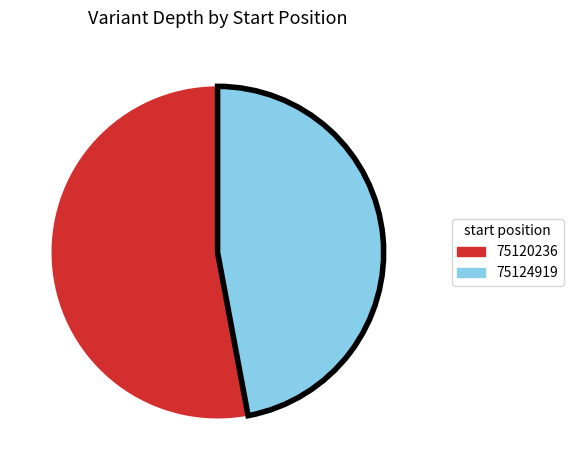

Combined, do 75124919 and 75120236 account for over 50%?

Yes